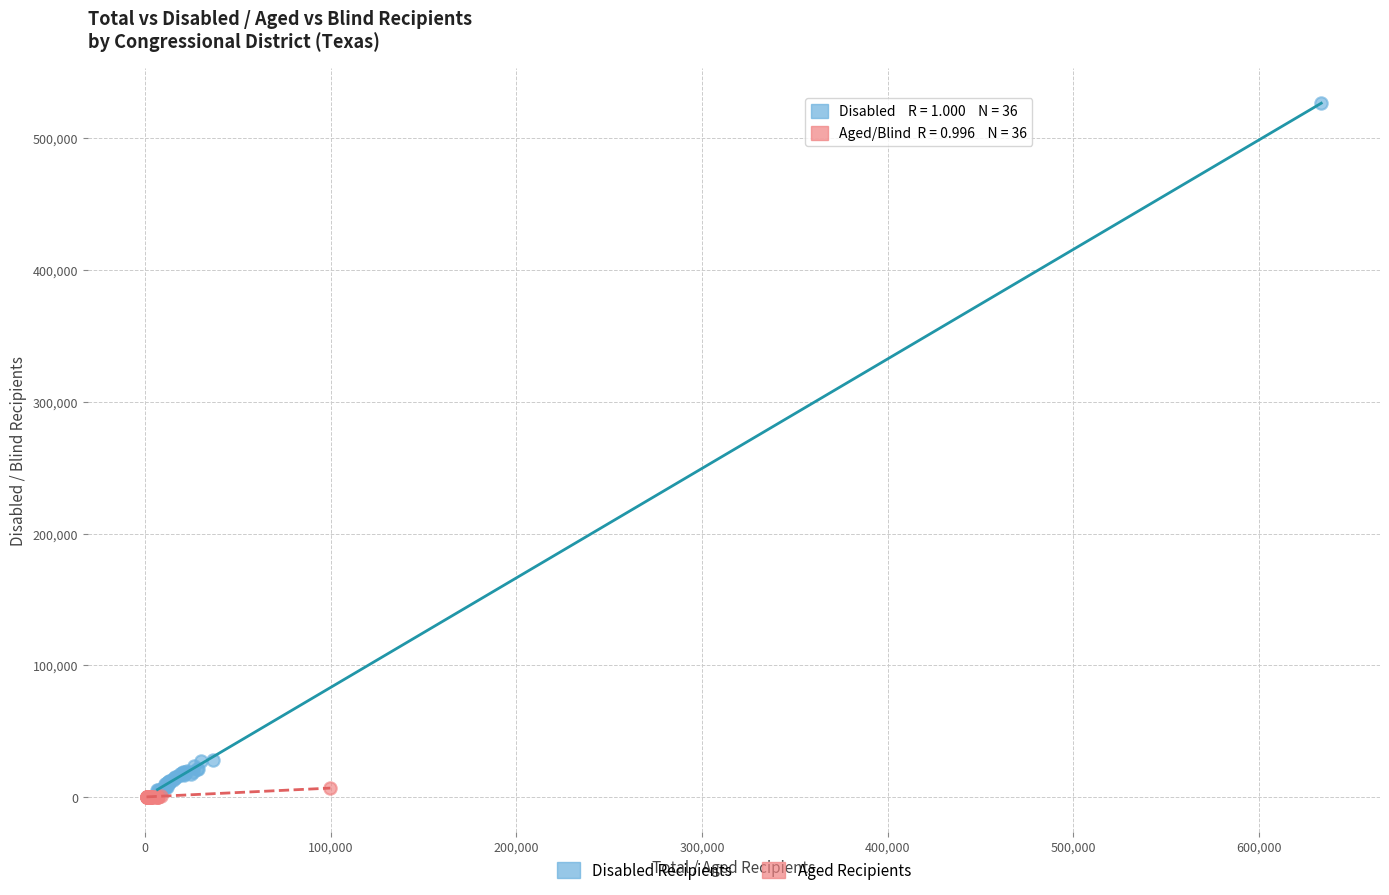

Which series has the largest Y range (max minus min)?

Disabled Recipients